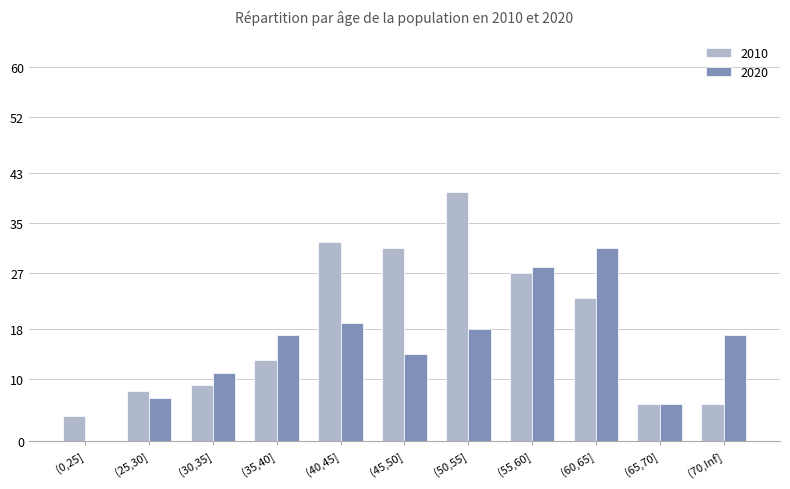

What are all the series names shown in the legend?

2010, 2020